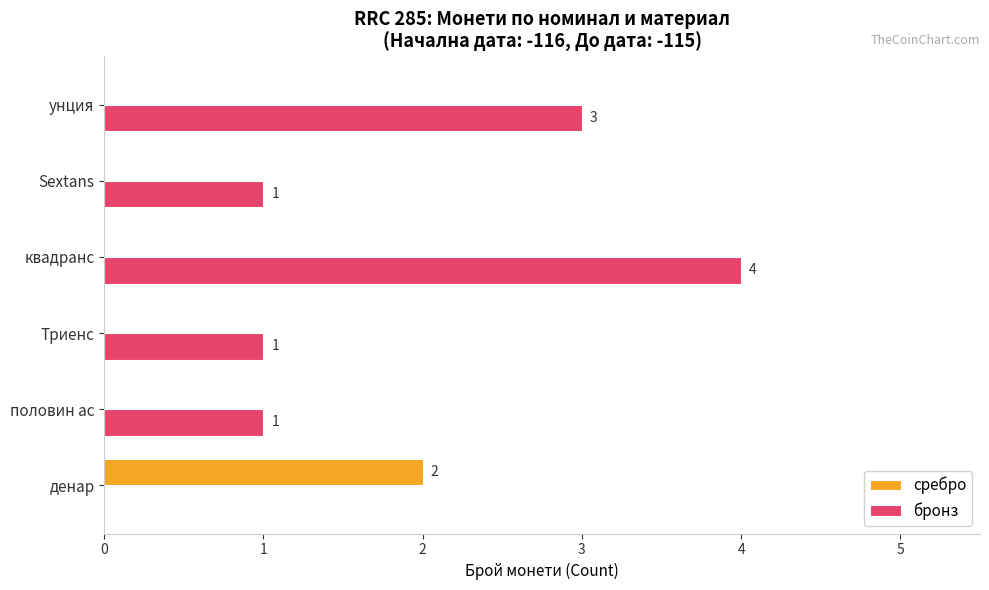

What is the sum of the бронз values at унция and денар?

3